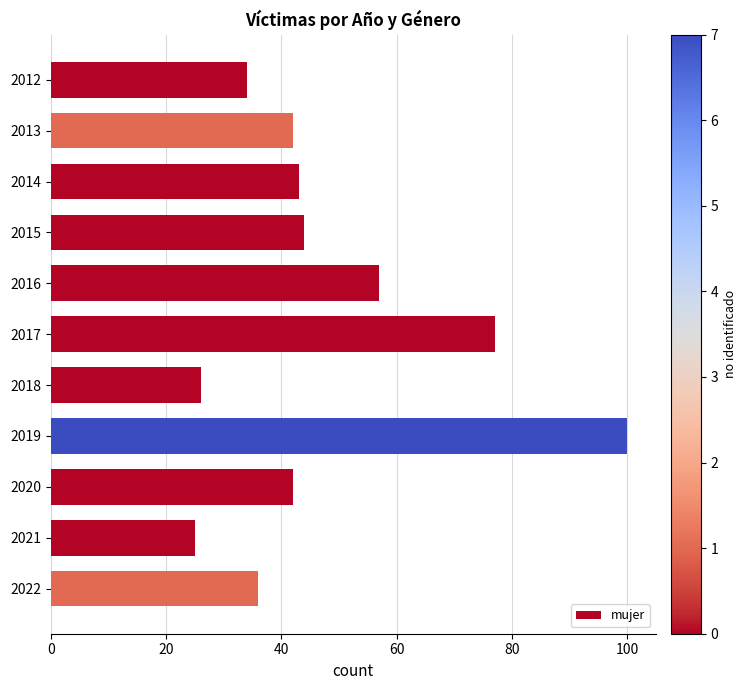

Count the number of data series in this chart.

1